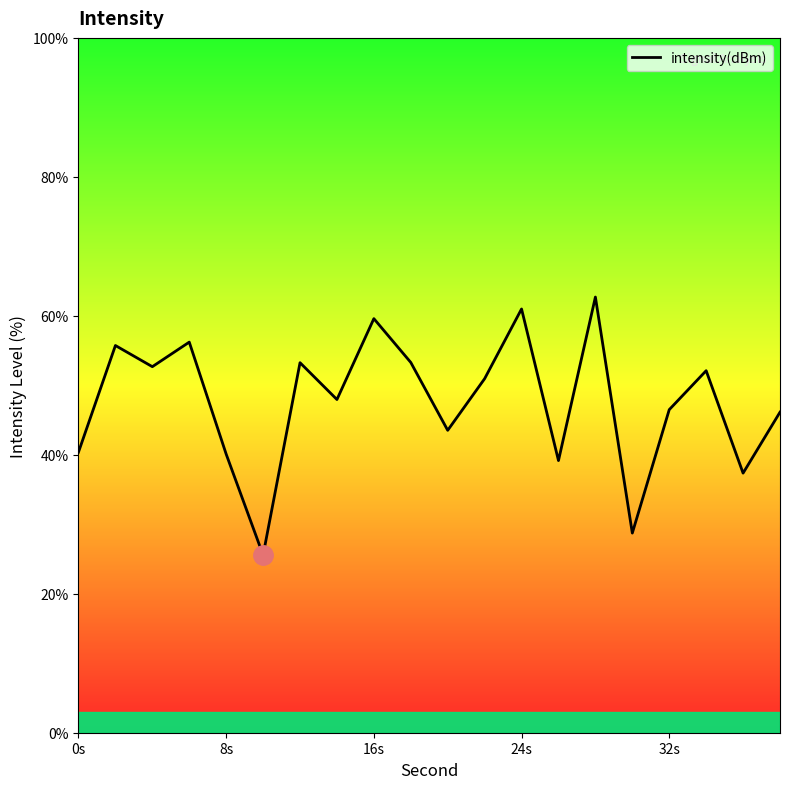

What is the maximum value shown in the chart?

62.7